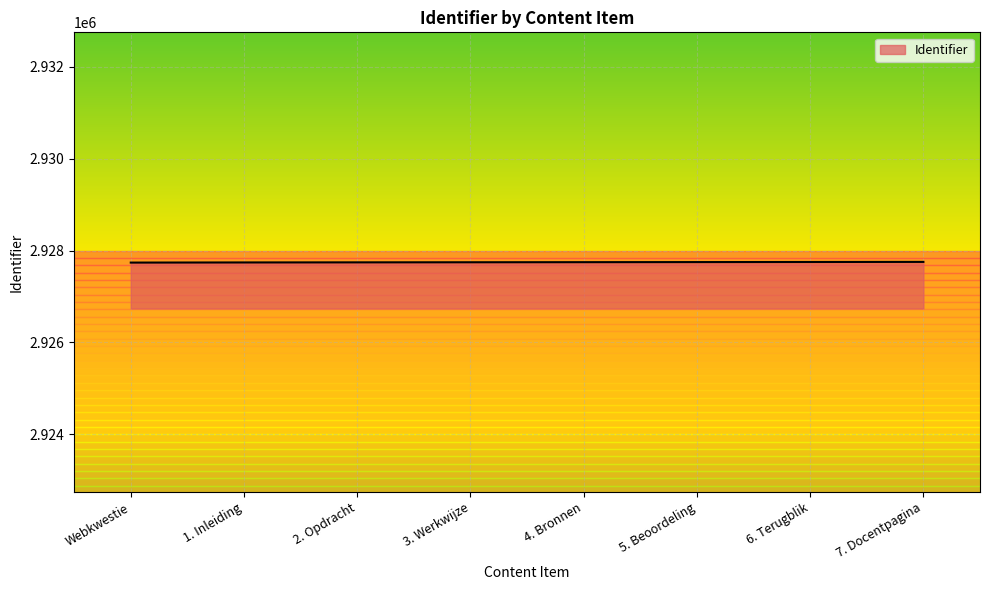

What is the smallest value displayed?

2927739